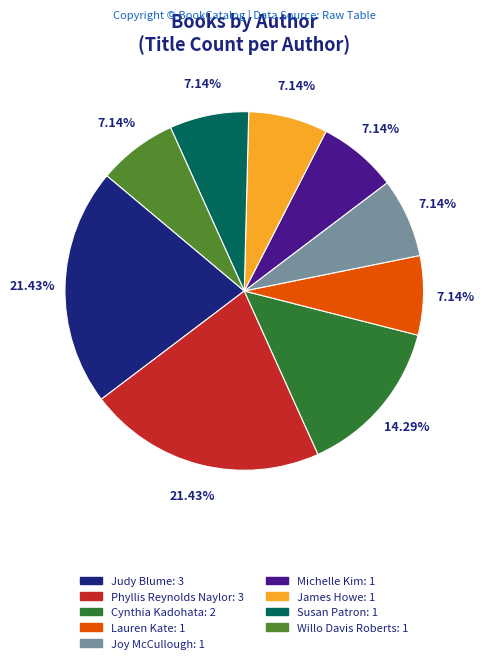

Is there a majority slice in this chart?

No